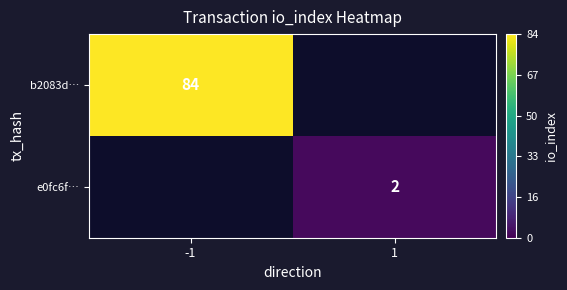

Which category has the lowest value across all series?

1